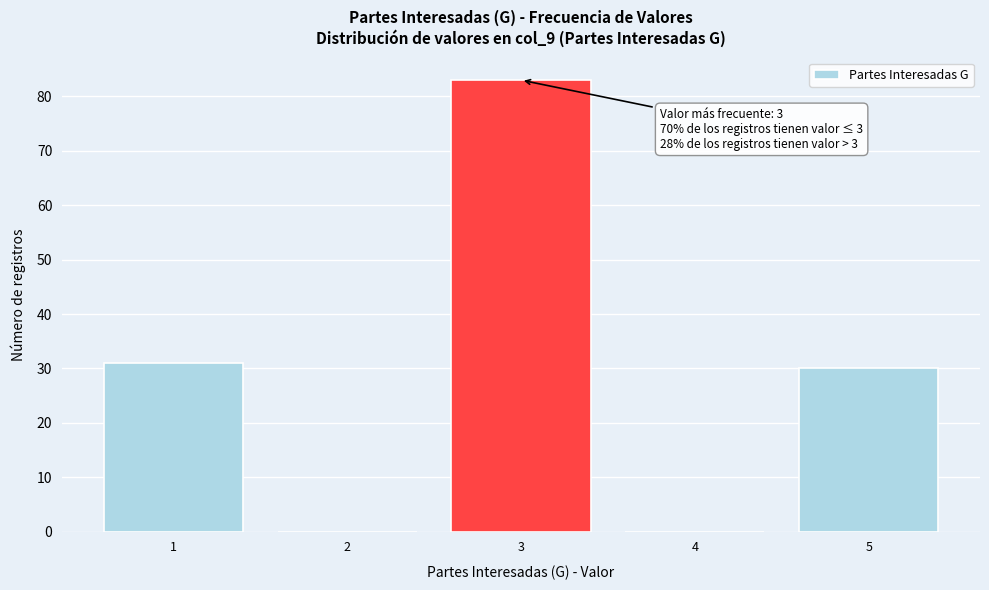

Reading left to right, extract all data points from this chart.

1=31	2=0	3=83	4=0	5=30